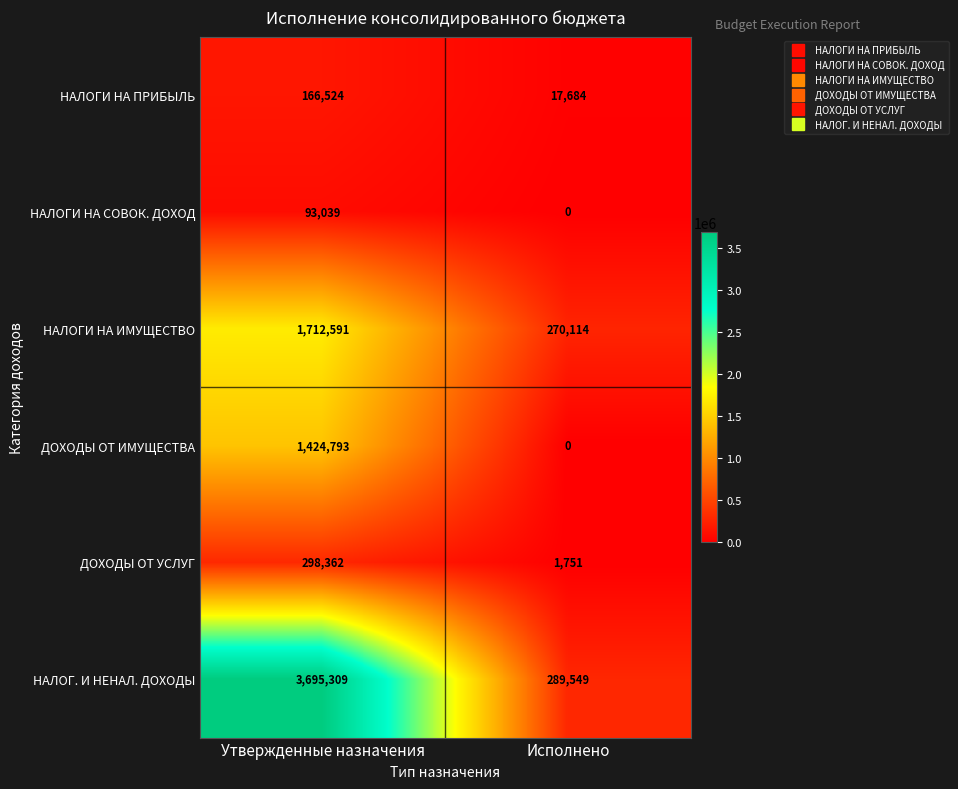

Read the НАЛОГИ НА ПРИБЫЛЬ value at Исполнено, to the nearest 50.

17700